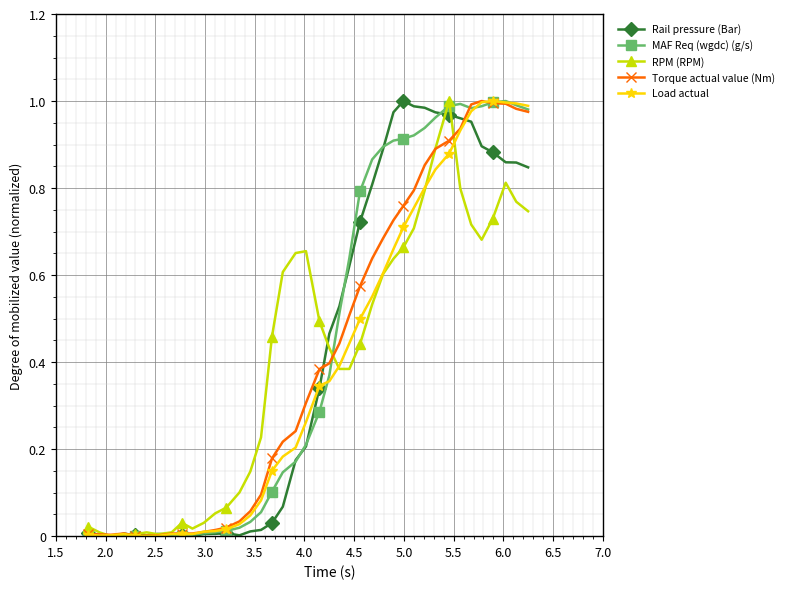

True or false: Rail pressure (Bar) has more than 0 points higher than both neighbors.

True